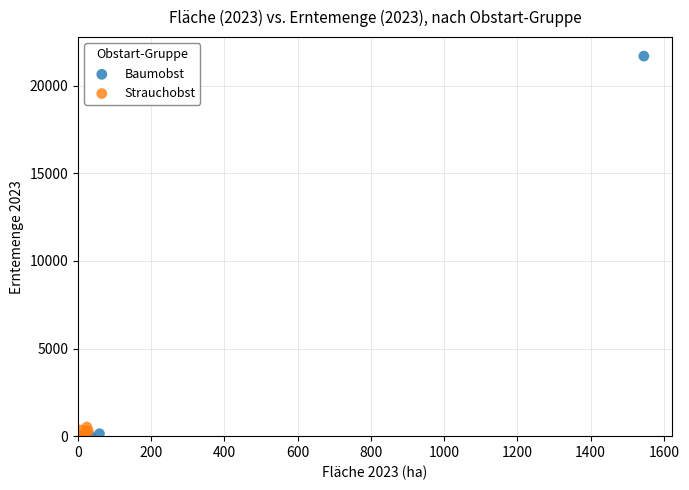

Which series has the widest spread of Y values?

Baumobst